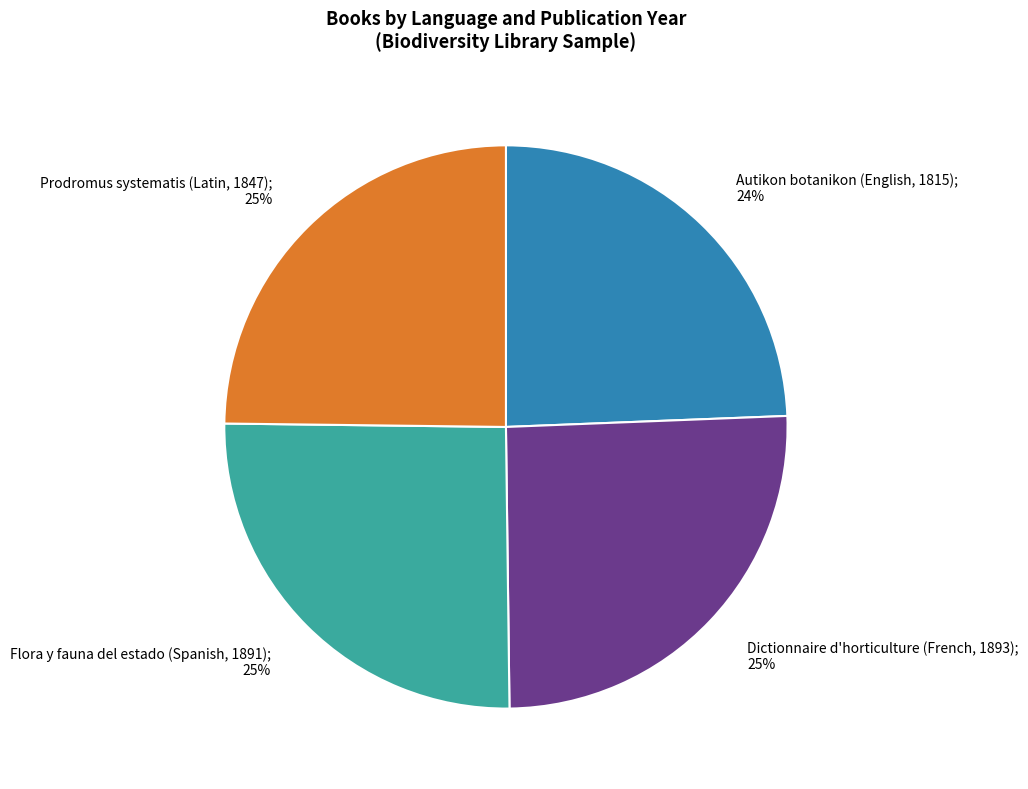

To the nearest percent, what is the average slice percentage?

25%